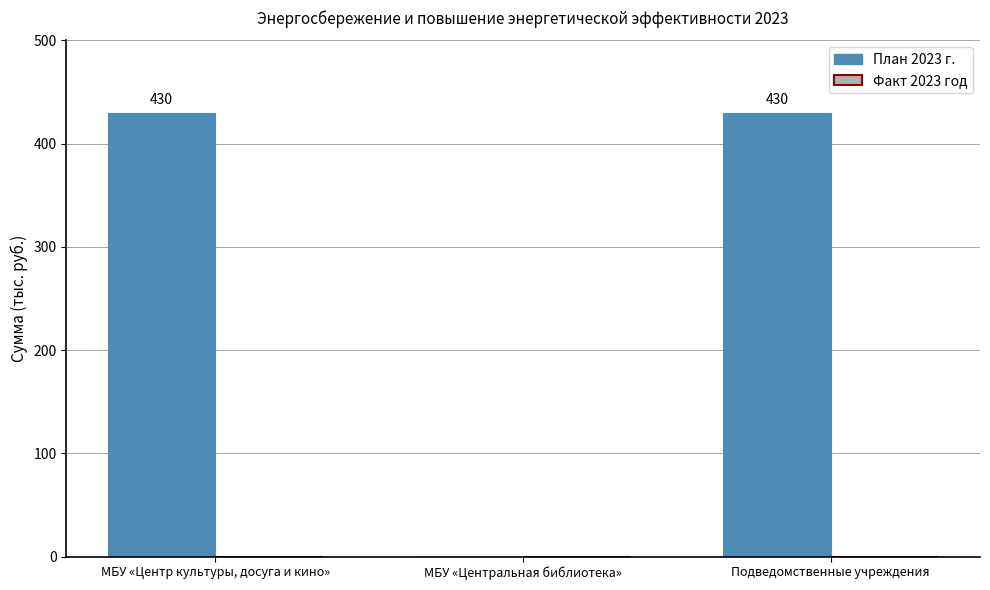

What is the ratio of the value at Подведомственные учреждения to the value at МБУ «Центр культуры, досуга и кино»?

1.0